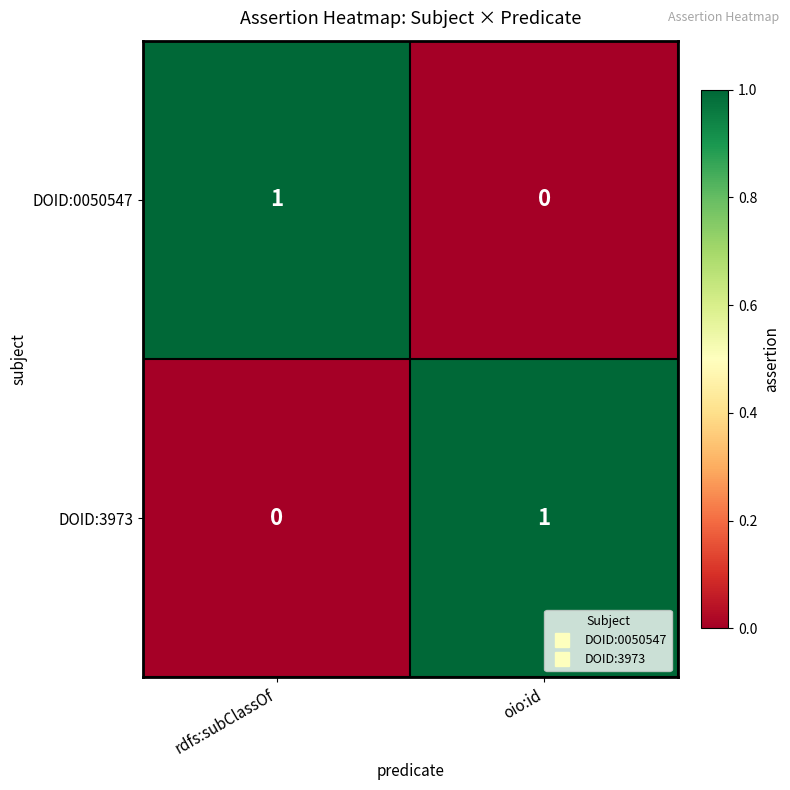

At how many categories does at least one series exceed 0?

2